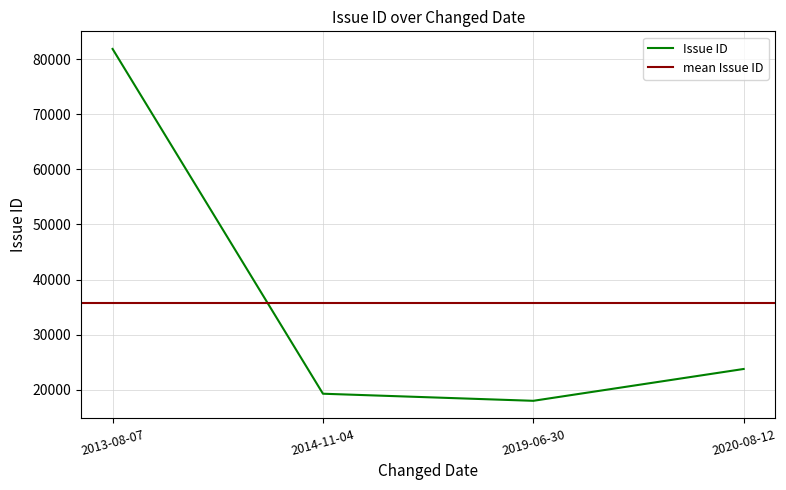

List the labels in order of value, largest first.

2013-08-07, 2020-08-12, 2014-11-04, 2019-06-30